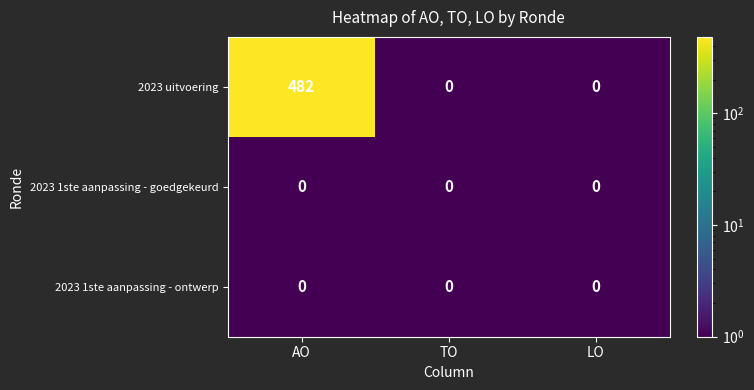

What is the smallest value displayed?

0